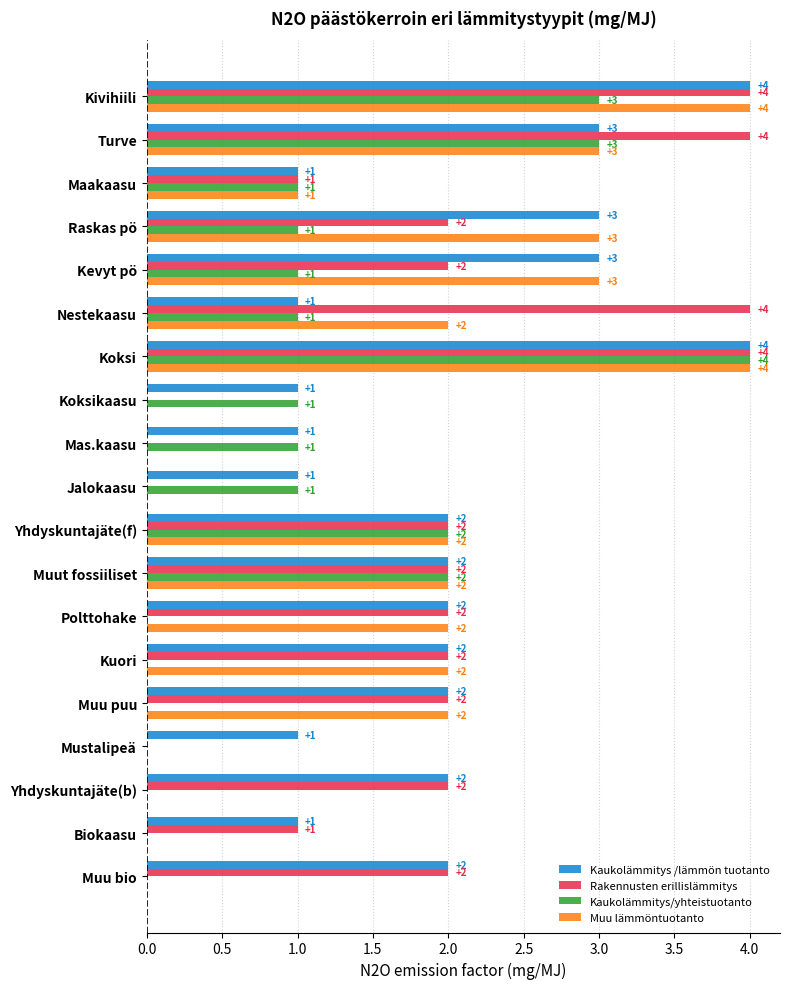

What is the average value of the Kaukolämmitys /lämmön tuotanto series?

2